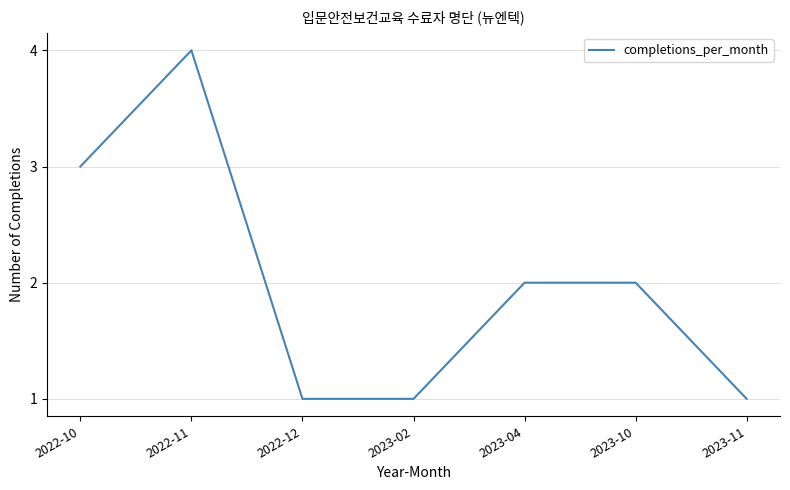

Which label corresponds to the largest value in the chart?

2022-11